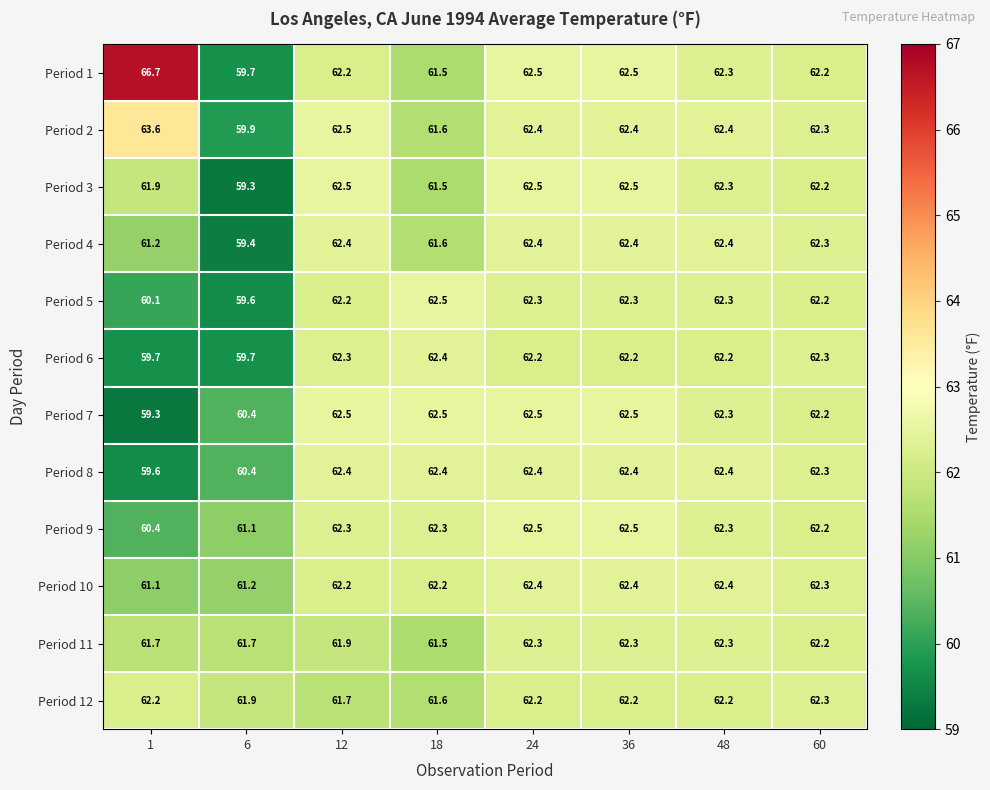

How many Period 11 values are between 61 and 62?

4